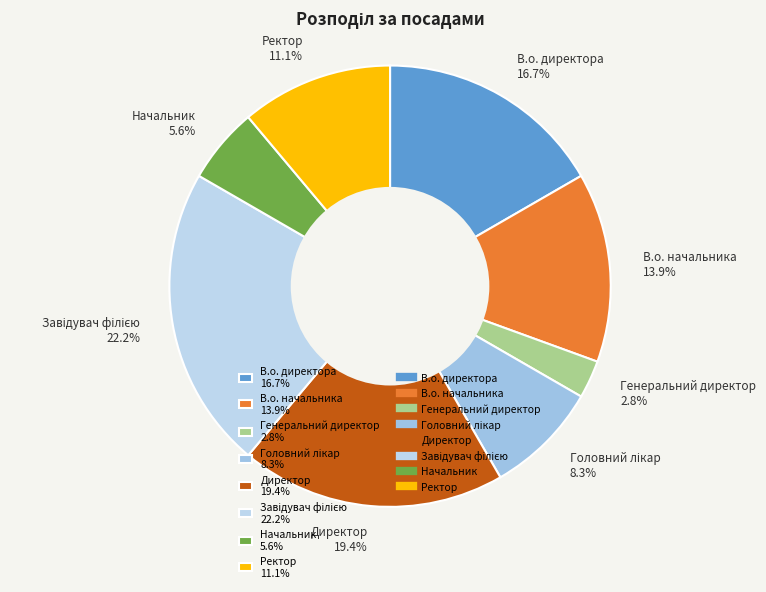

Combined, do Директор 19.4% and Ректор 11.1% account for over 50%?

No